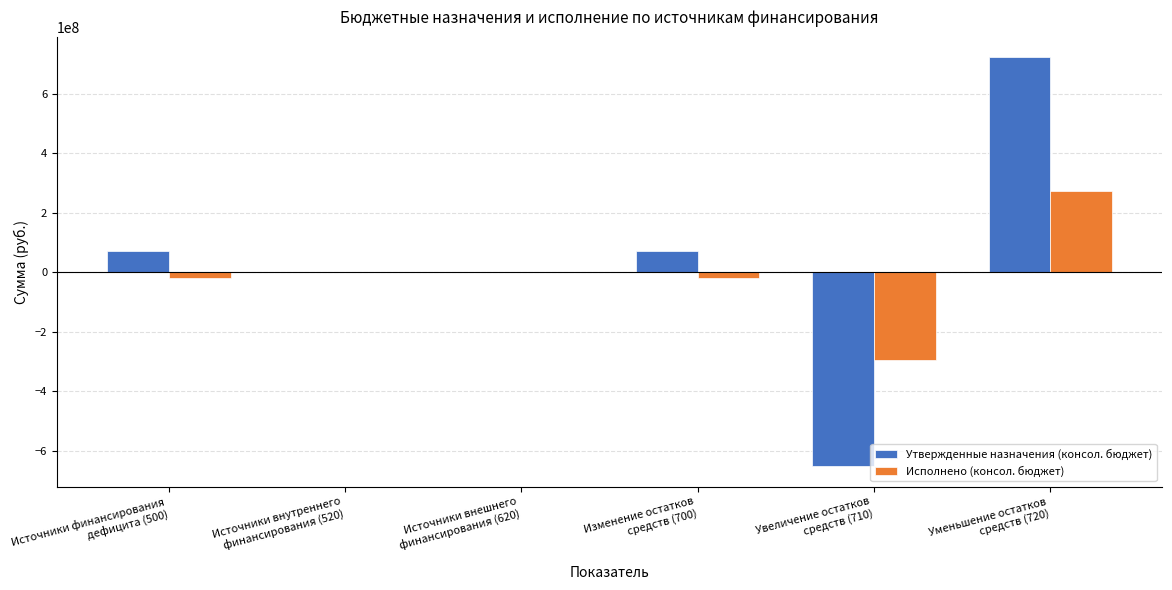

What is the sum of all Утвержденные назначения (консол. бюджет) values?

210971526.9